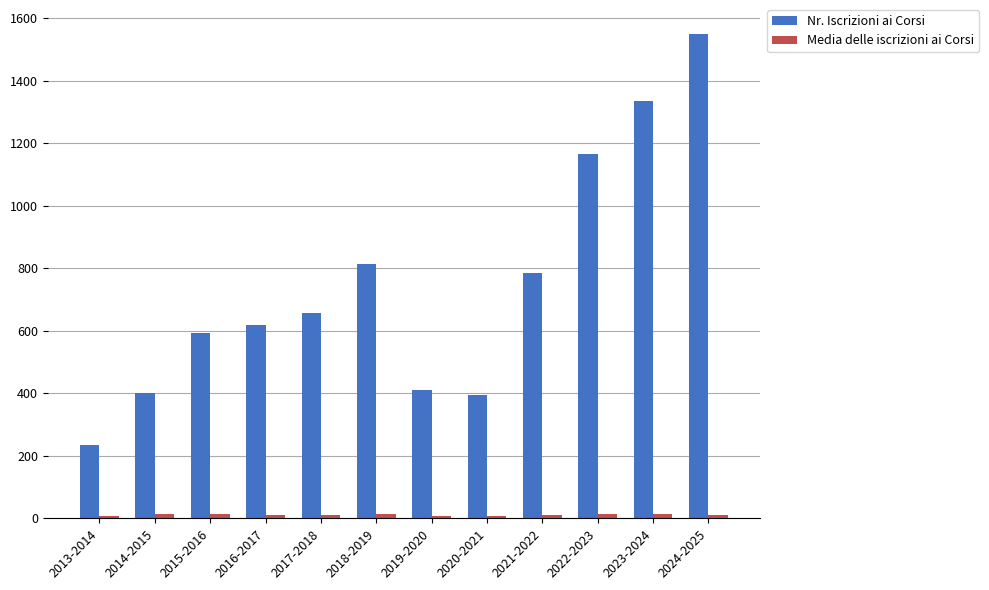

Is it true that Nr. Iscrizioni ai Corsi equals 126.5 at 2019-2020?

False